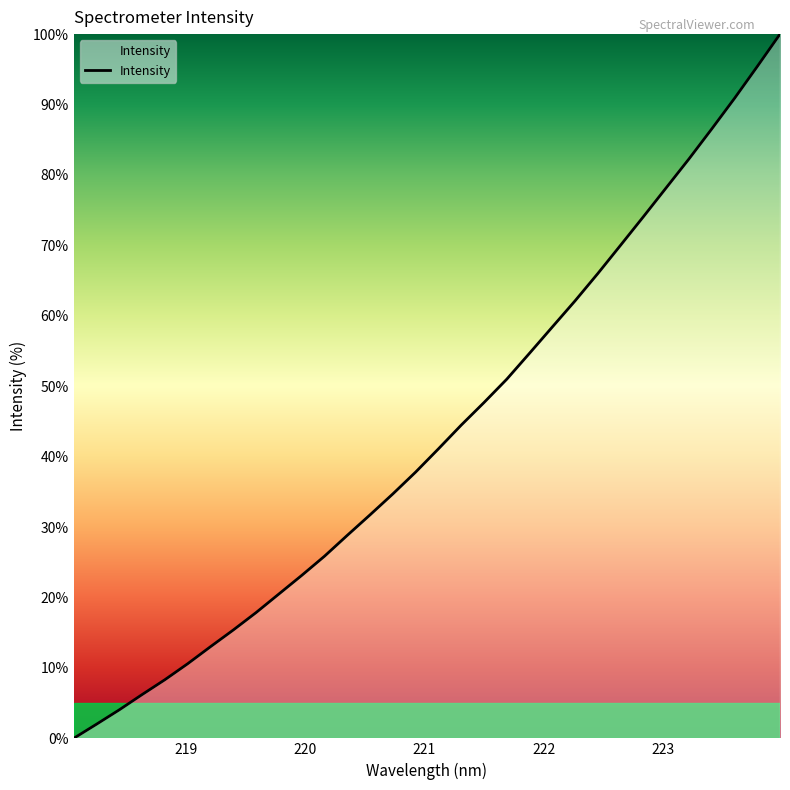

What is the difference between the maximum and minimum values?

100.0